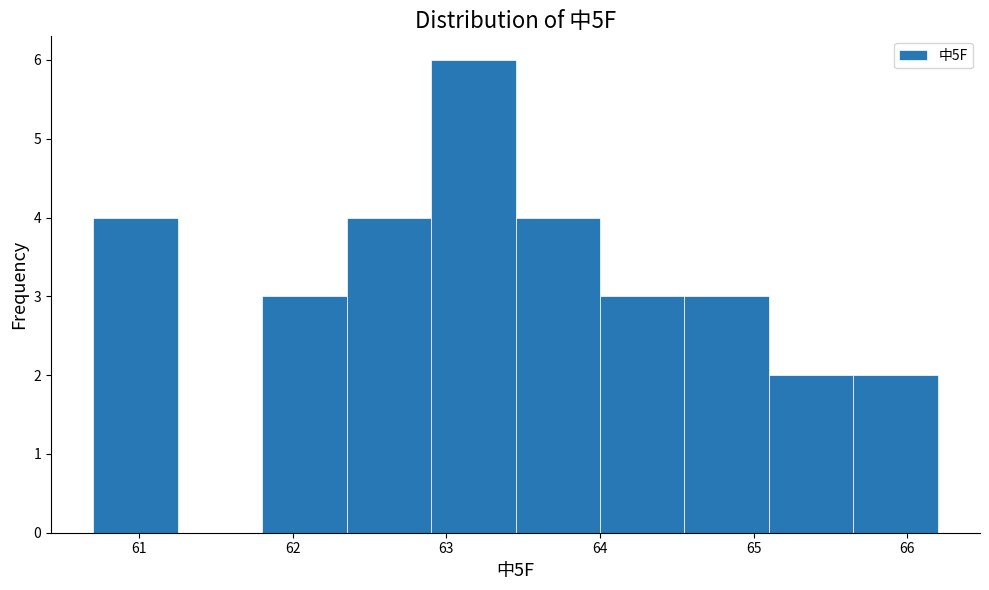

Reading left to right, list every bar in this chart as the range it spans on the x-axis followed by its height. Neither the bar edges nor the heights are printed on the chart, so give them approximately, as read against the axes.

60.70 to 61.25: 4
61.25 to 61.80: 0
61.80 to 62.35: 3
62.35 to 62.90: 4
62.90 to 63.45: 6
63.45 to 64.00: 4
64.00 to 64.55: 3
64.55 to 65.10: 3
65.10 to 65.65: 2
65.65 to 66.20: 2